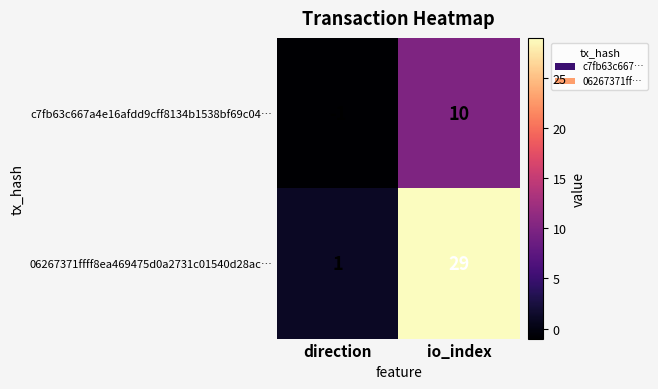

What is the sum of the c7fb63c667a4e16afdd9cff8134b1538bf69c04… values at io_index and direction?

9